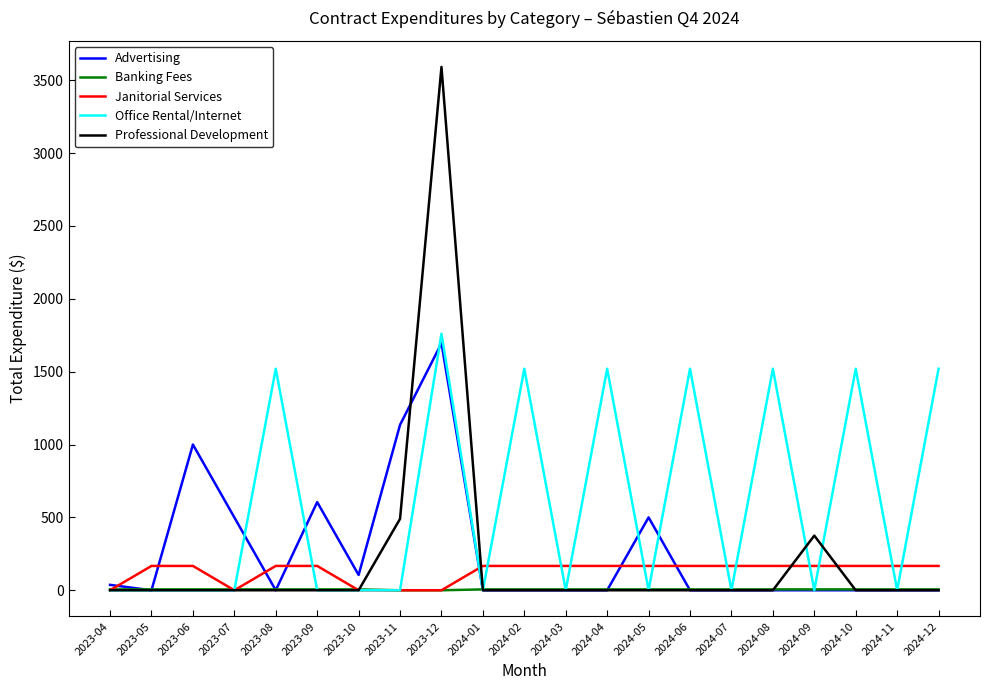

What is the difference between the maximum and second lowest values in the Advertising series?

1695.0